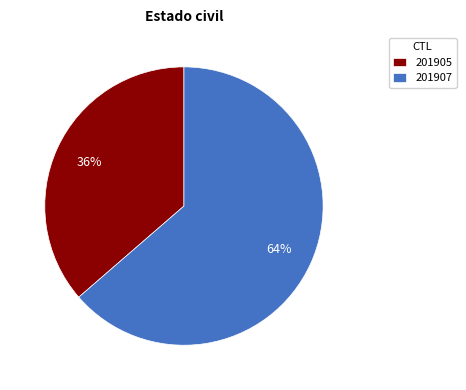

Is the sum of 201907 and 201905 greater than half?

Yes